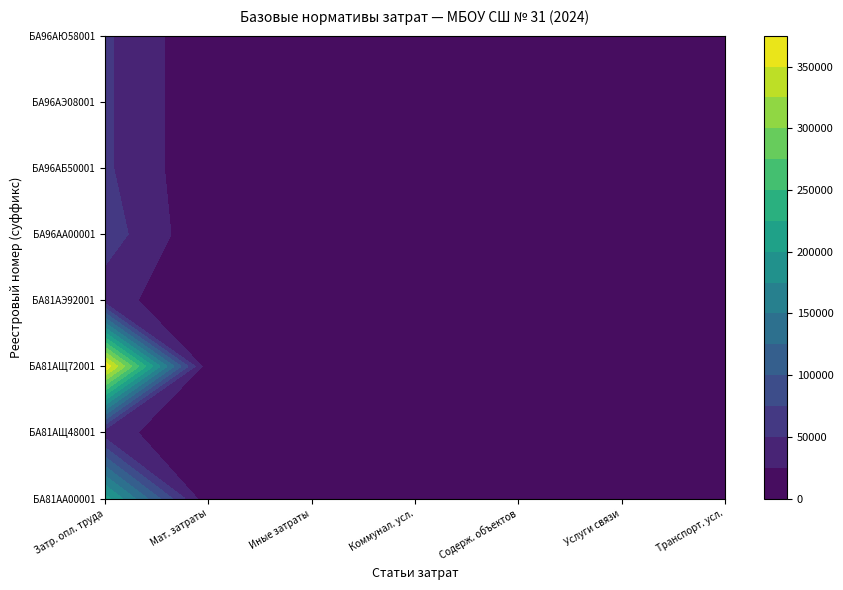

How many categories are shown in the chart?

7